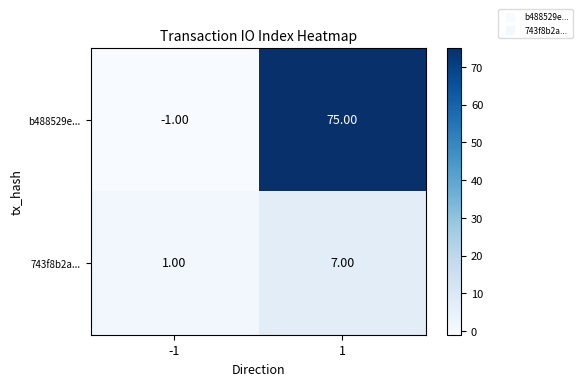

What is the difference between the highest and lowest values at 1?

68